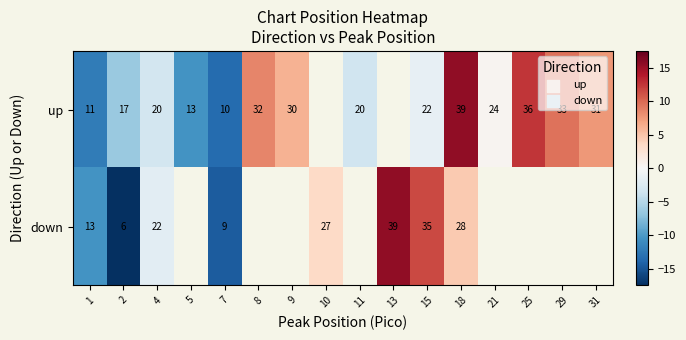

Rank the series at 15 from lowest to highest value.

up, down